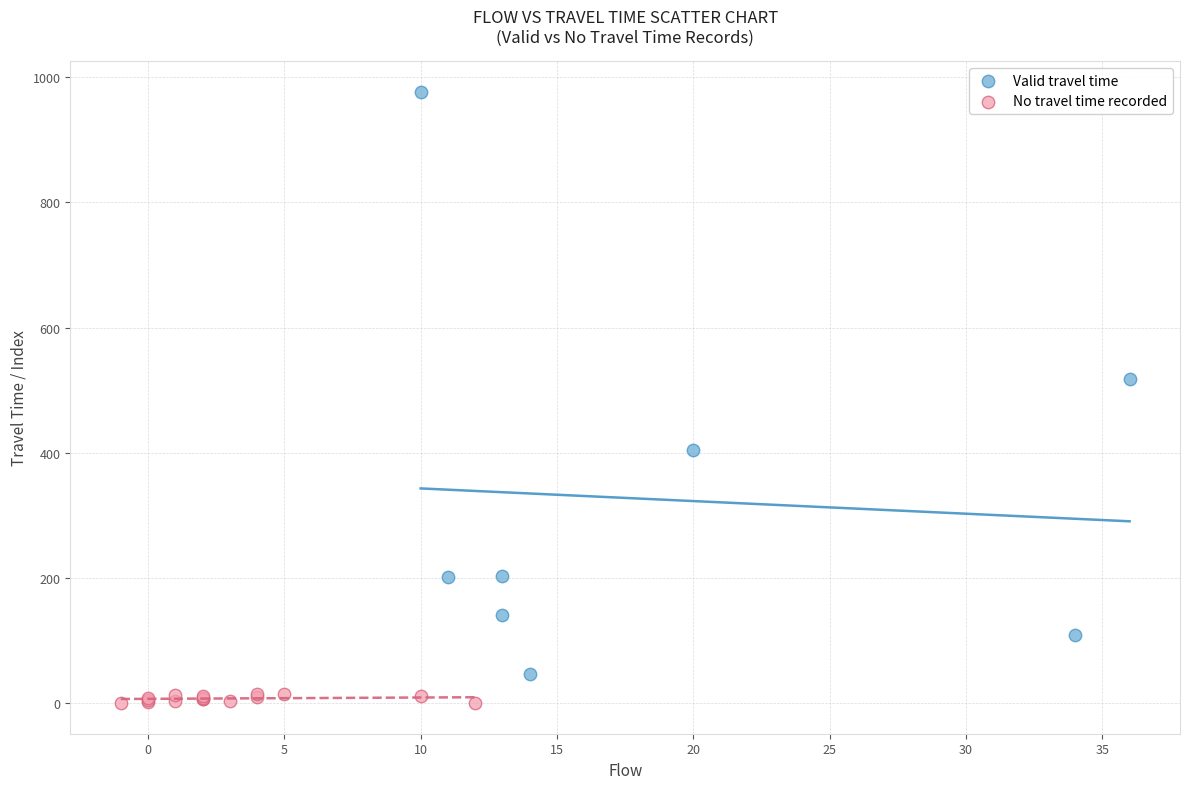

Which series reaches the maximum Y coordinate?

Valid travel time